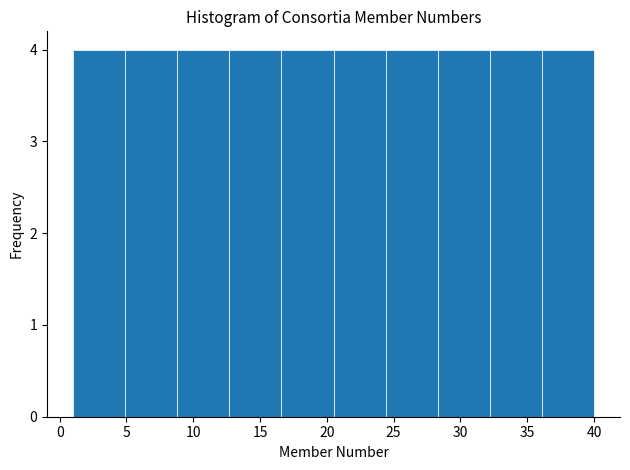

Reading left to right, transcribe this chart: for each bar, give the range it covers on the x-axis and its height. Neither the bar edges nor the heights are printed on the chart, so give them approximately, as read against the axes.

1.0 to 4.9: 4
4.9 to 8.8: 4
8.8 to 12.7: 4
12.7 to 16.6: 4
16.6 to 20.5: 4
20.5 to 24.4: 4
24.4 to 28.3: 4
28.3 to 32.2: 4
32.2 to 36.1: 4
36.1 to 40.0: 4